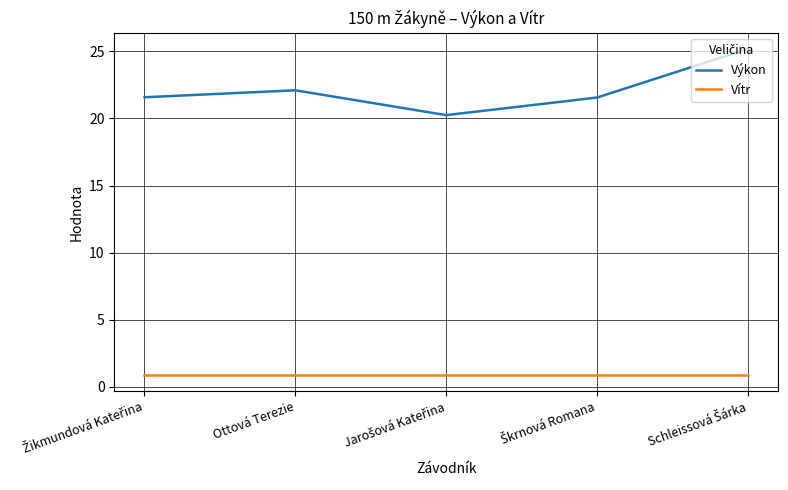

What is the spread (max minus min) of values at Ottová Terezie?

21.2